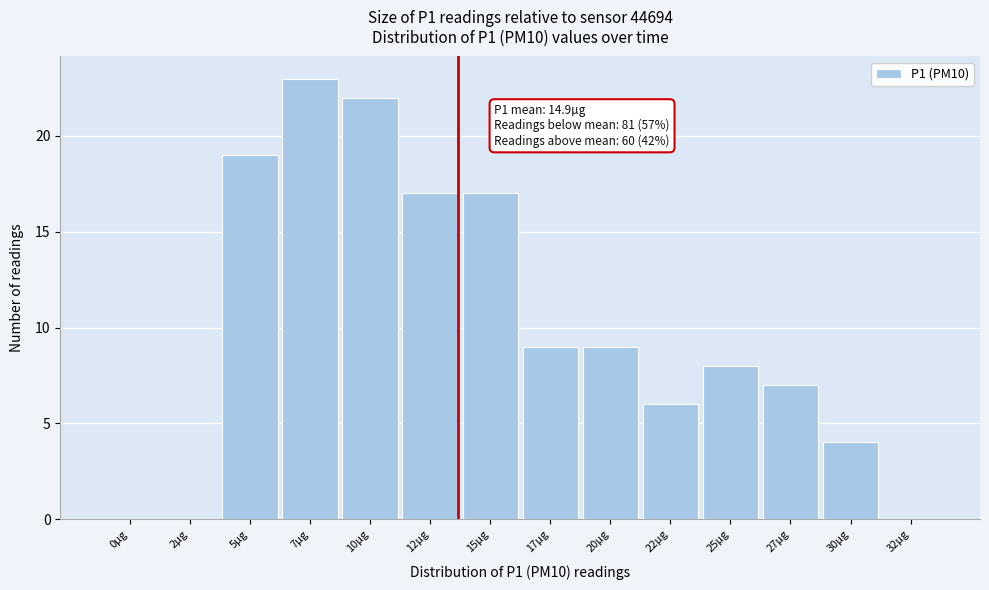

Reading left to right, list all the values displayed in this chart.

0µg=0	2µg=0	5µg=19	7µg=23	10µg=22	12µg=17	15µg=17	17µg=9	20µg=9	22µg=6	25µg=8	27µg=7	30µg=4	32µg=0